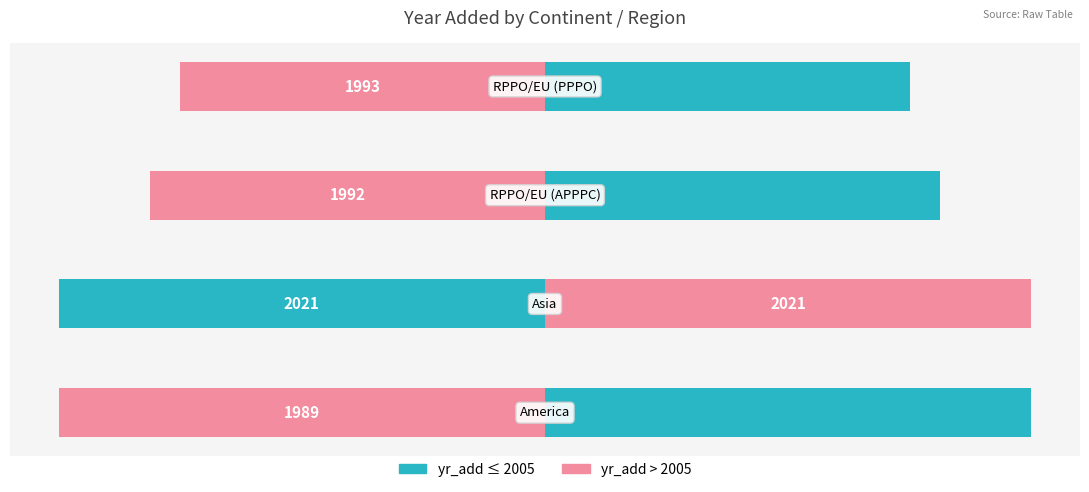

At how many categories does at least one series exceed 12?

3